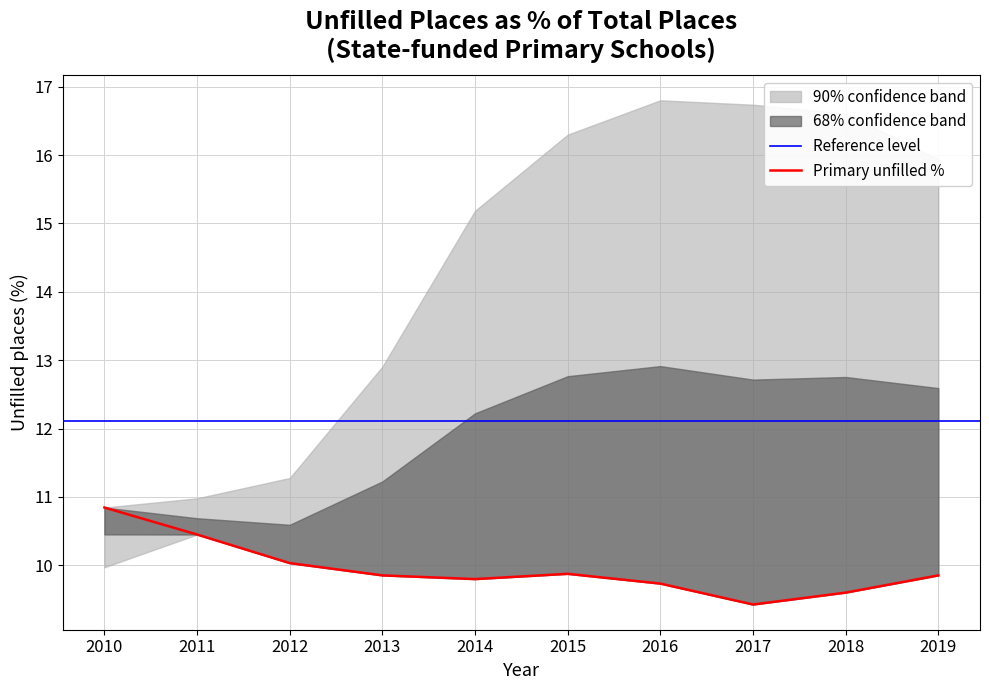

The value at 2017 is 9.4. True or false?

True